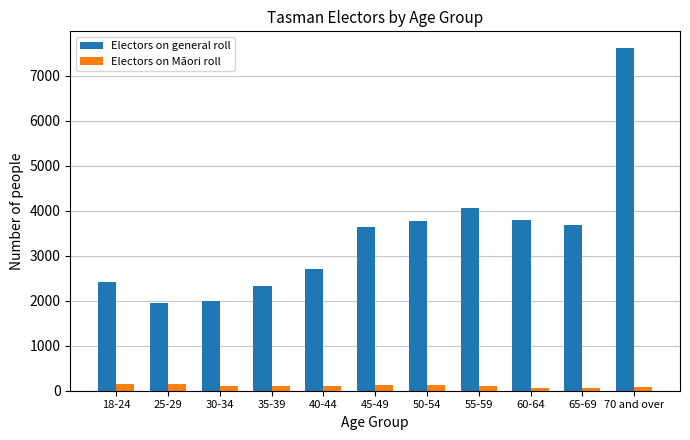

Which series has the widest spread of values?

Electors on general roll